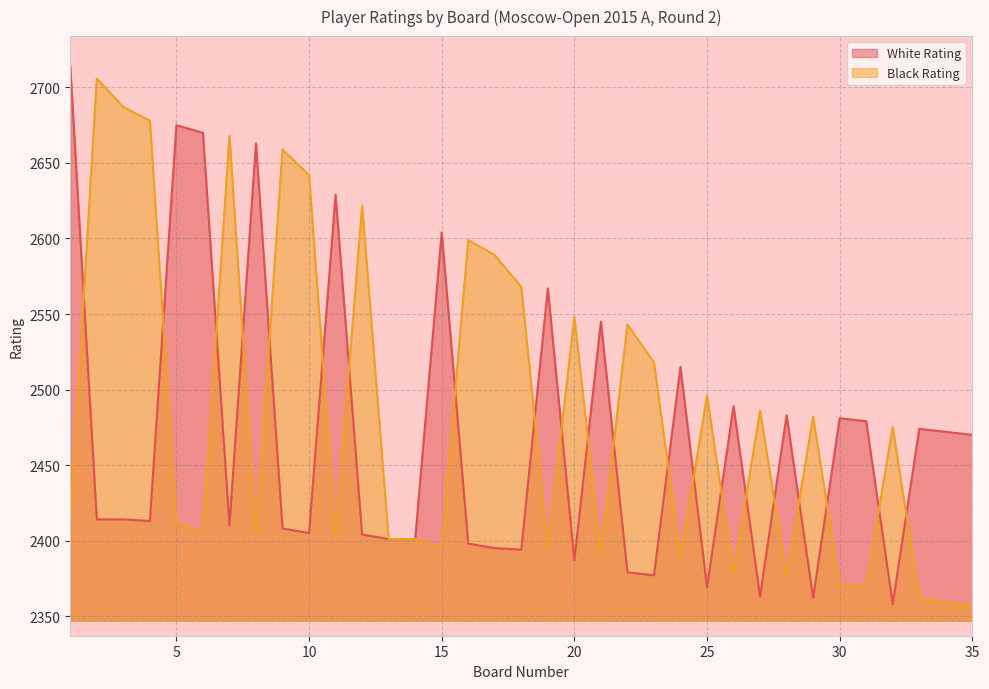

At how many categories does at least one series exceed 2509?

22